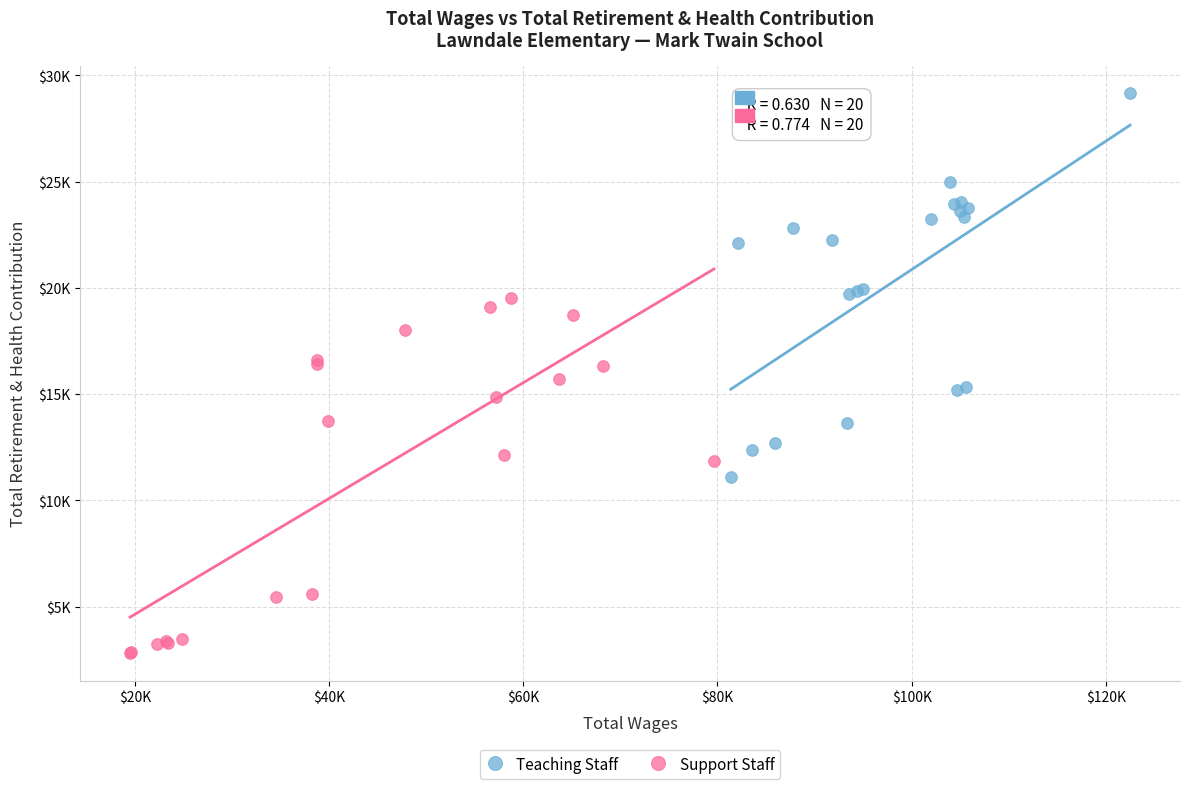

Which series has the largest Y range (max minus min)?

Teaching Staff